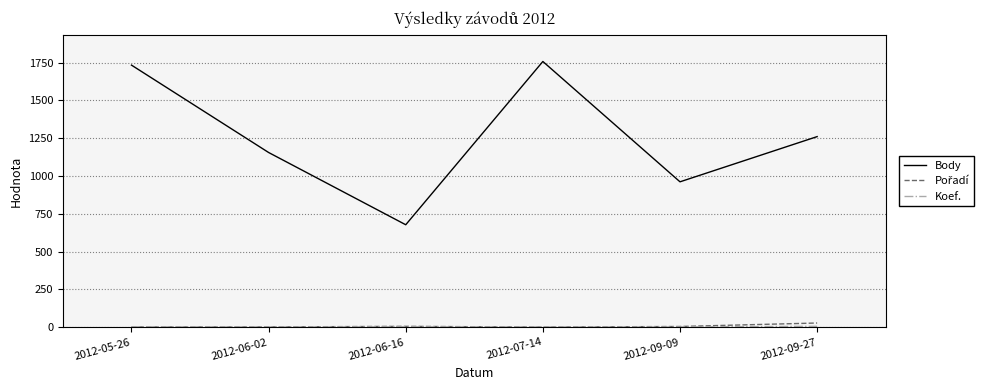

What is the greatest value displayed?

1758